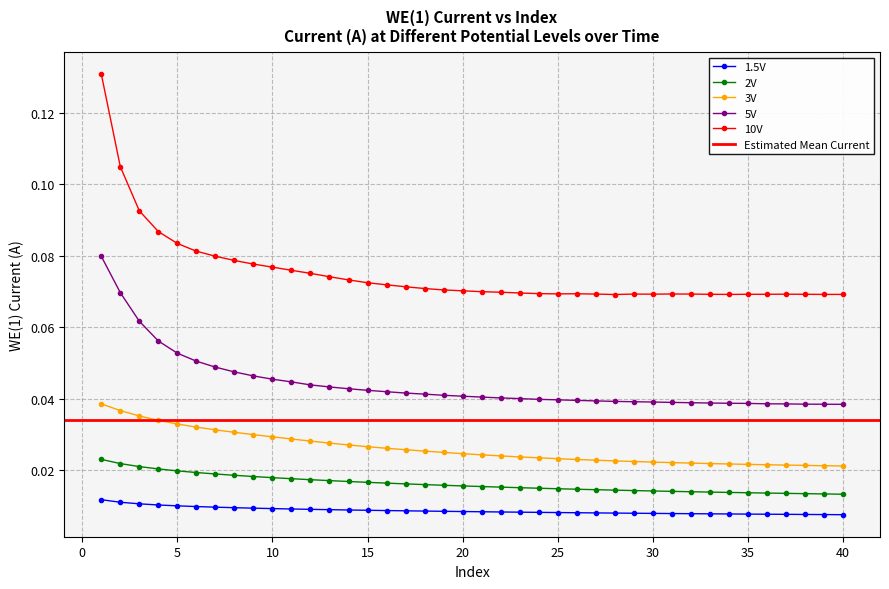

True or false: 10V and 3V intersect in this chart.

False